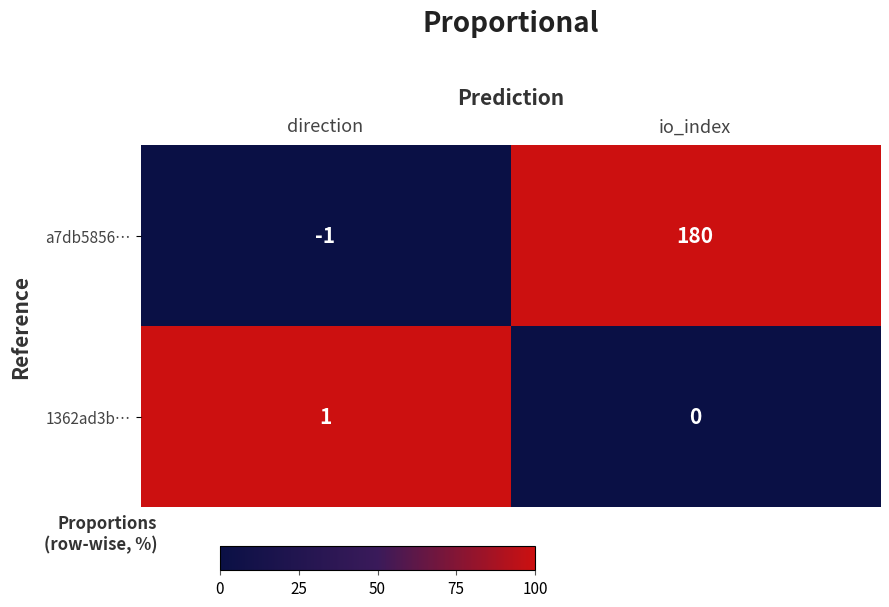

Rank the series by their maximum value, from lowest to highest.

1362ad3b…, a7db5856…